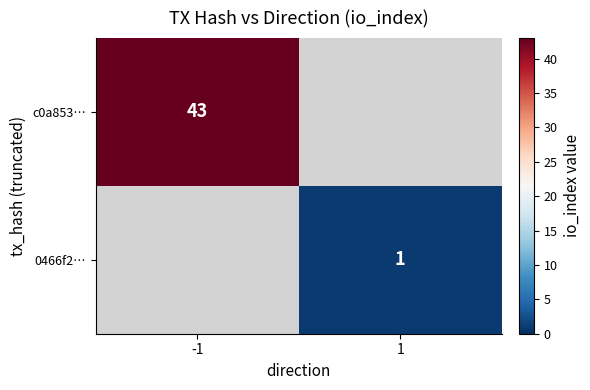

Is it true that c0a853… equals 43 at -1?

True